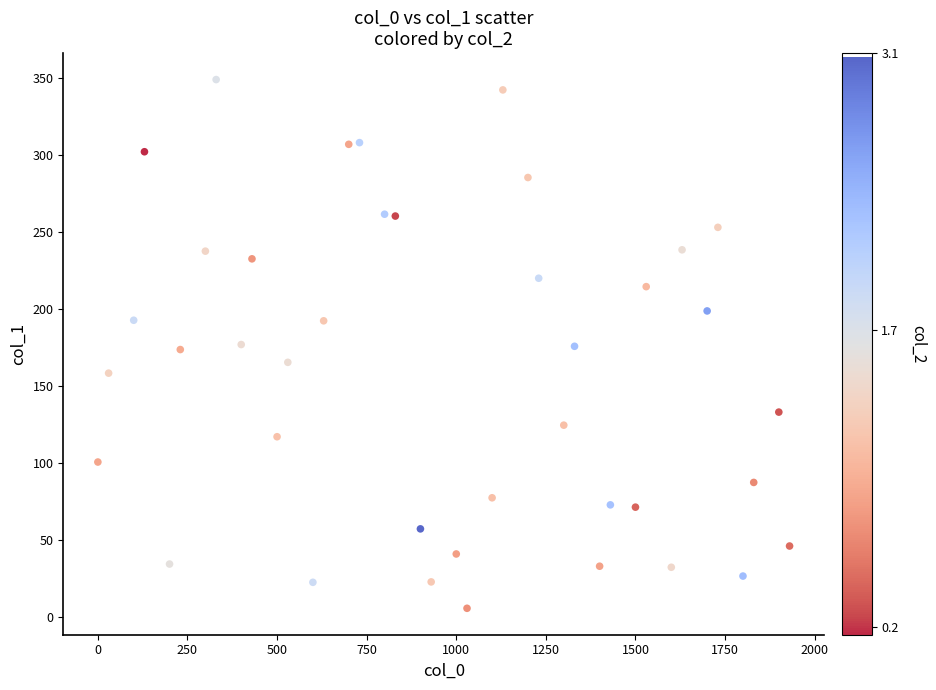

What is the range of Y values (max minus min)?

343.2